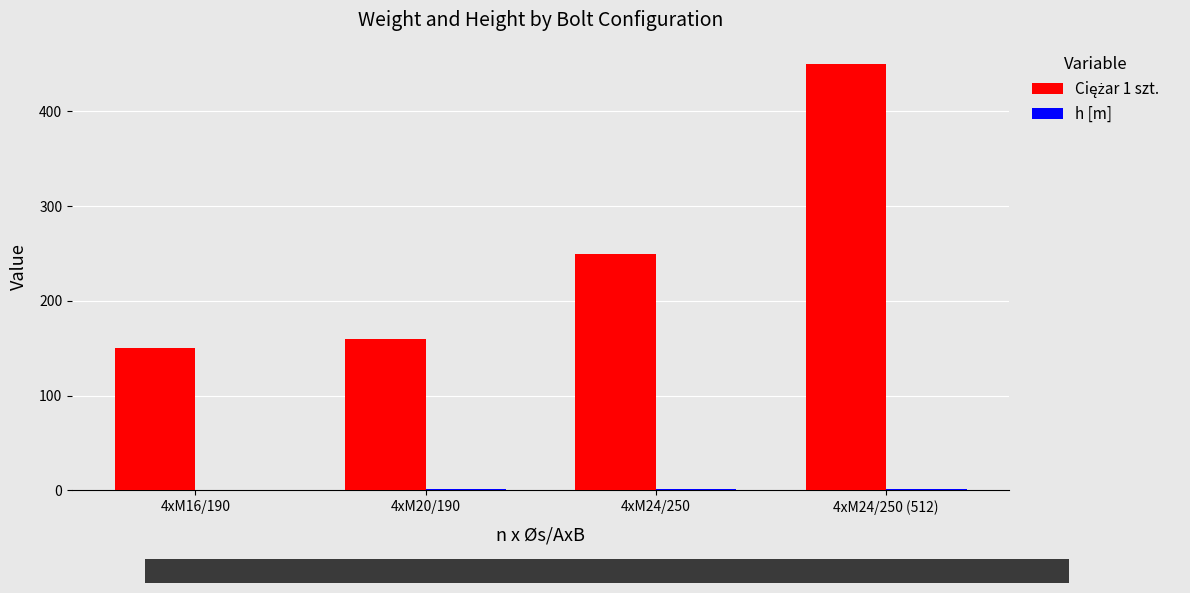

Which label corresponds to the largest value in the chart?

4xM24/250 (512)